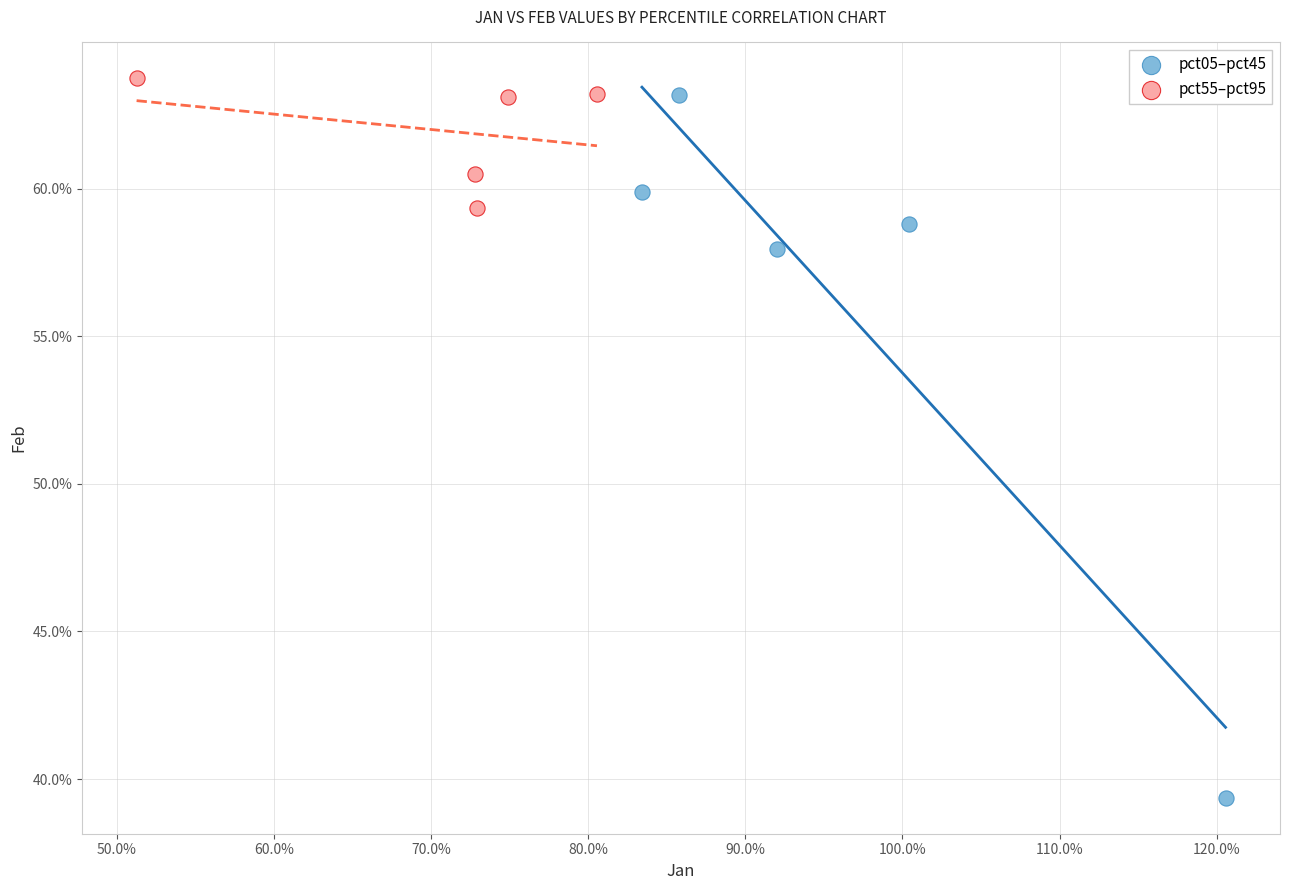

What are all the series names shown in the legend?

pct05–pct45, pct55–pct95